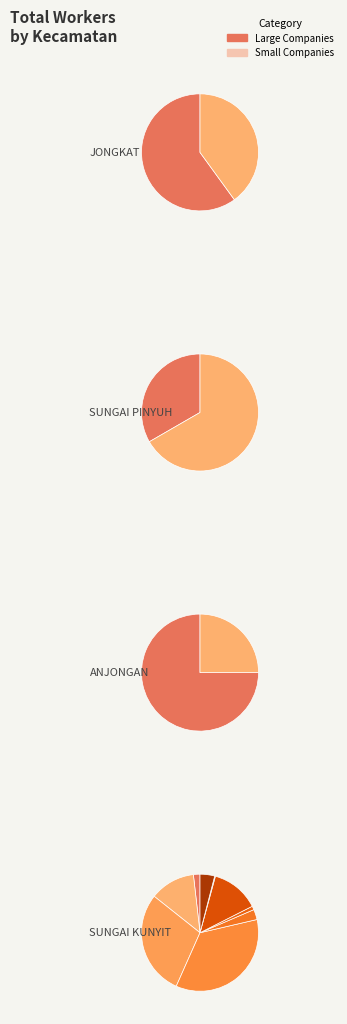

To the nearest percent, what percentage of the pie is PT. UNICOCO INDONESIA?

2%